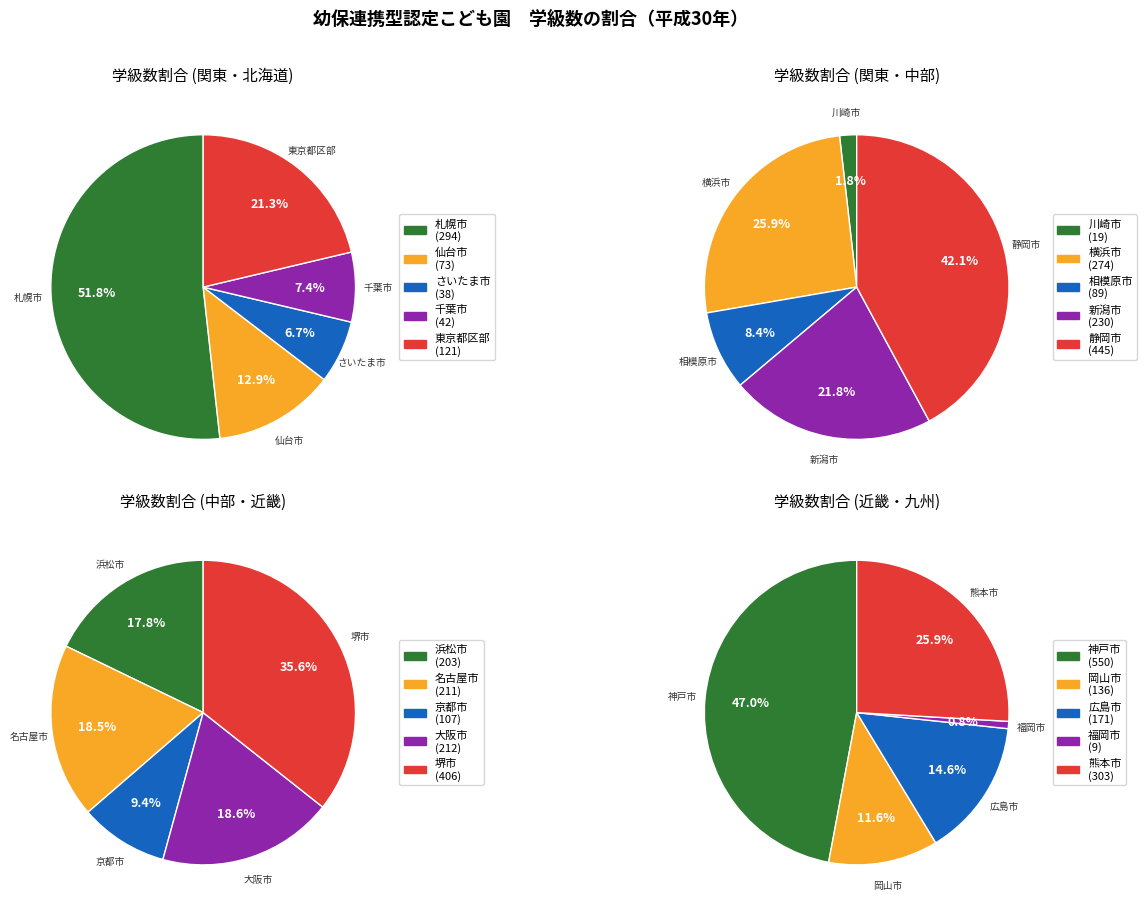

What is the smallest slice in the pie chart?

福岡市